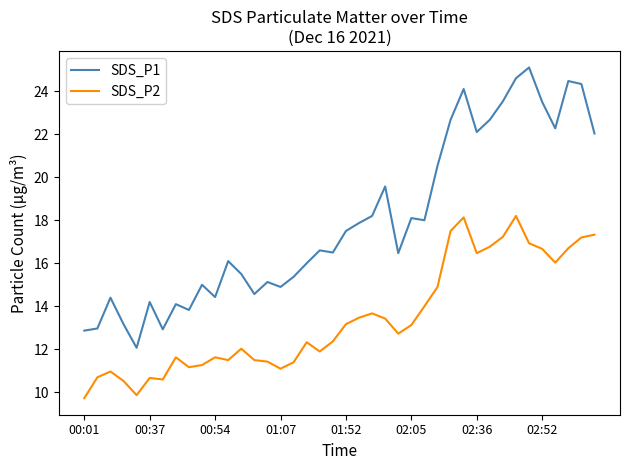

True or false: SDS_P2 and SDS_P1 cross at least once.

False